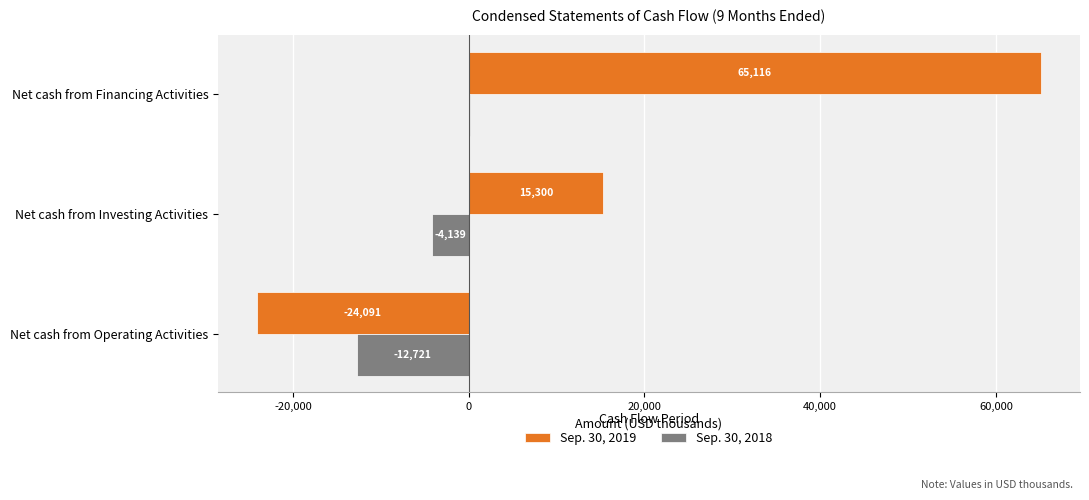

Which category has the highest value across all series?

Net cash from Financing Activities